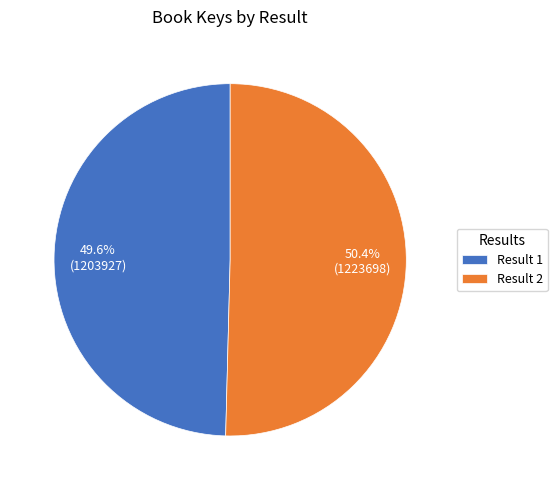

How many segments does this pie chart have?

2